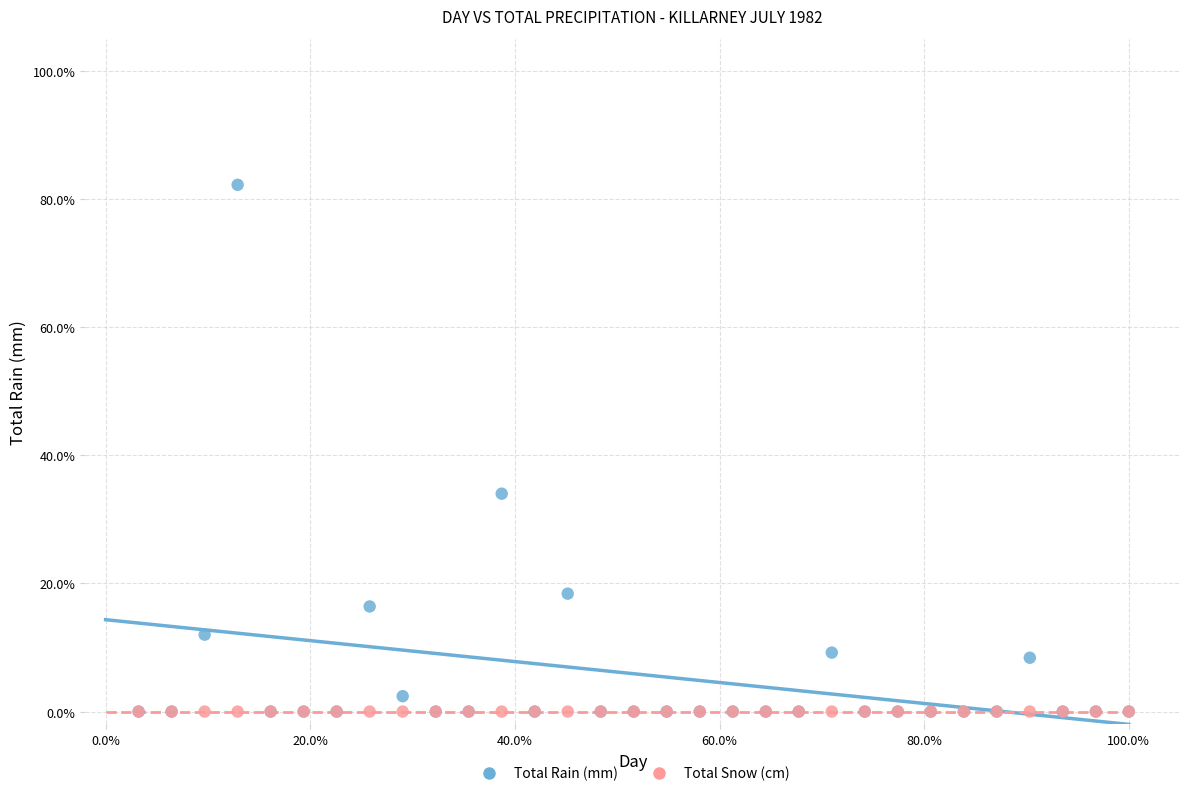

What are all the series names shown in the legend?

Total Rain (mm), Total Snow (cm)